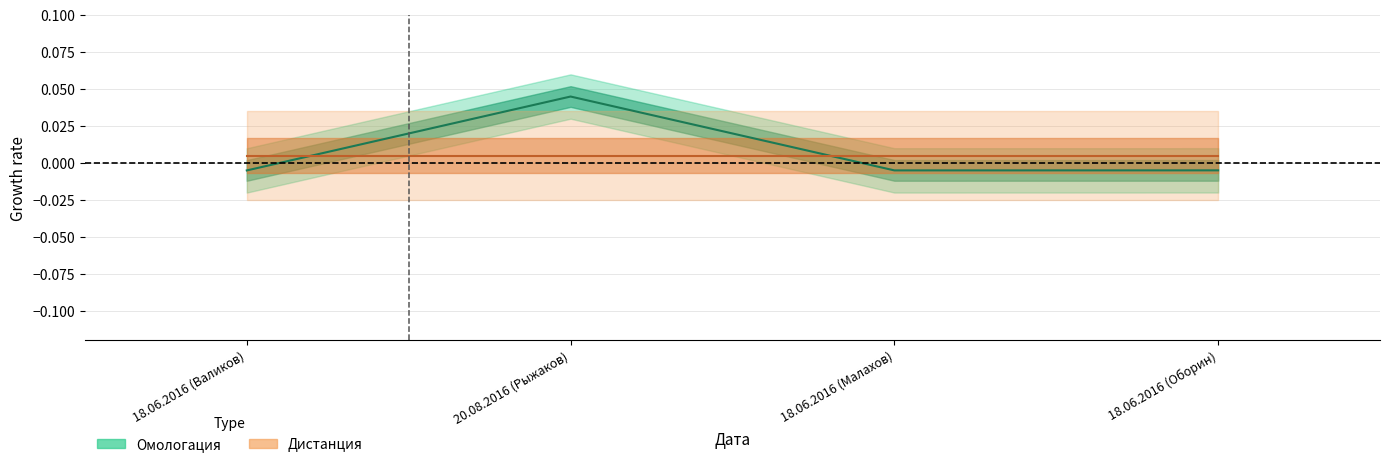

Where do Дистанция and Омологация first cross each other?

18.06.2016 (Валиков) and 20.08.2016 (Рыжаков)